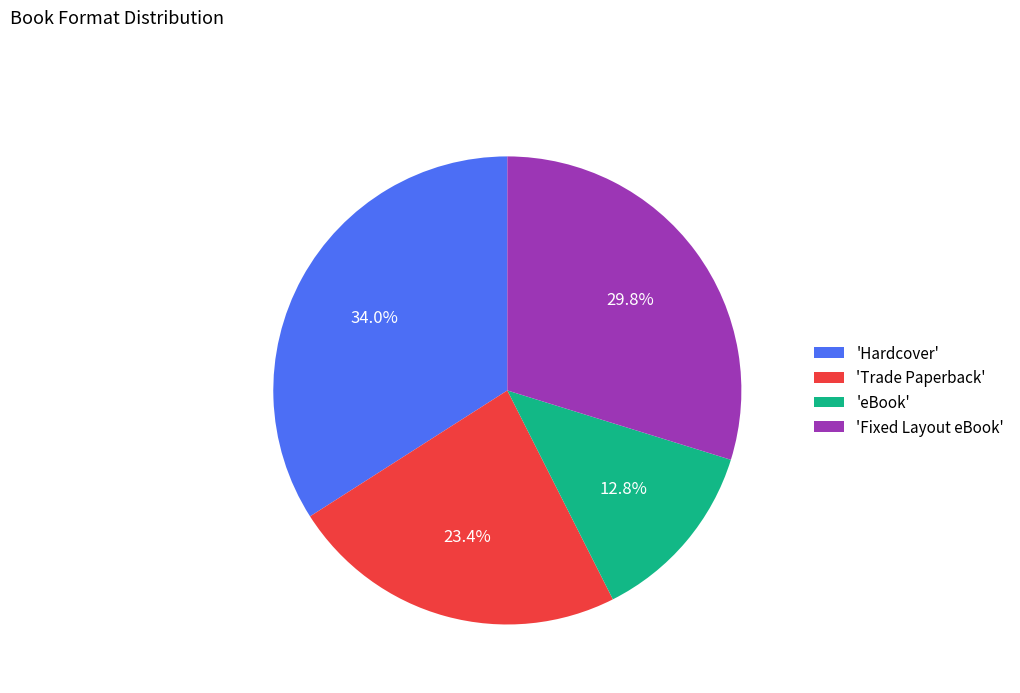

Approximately how many times larger is the value at 'Trade Paperback' compared to 'Fixed Layout eBook'?

0.8